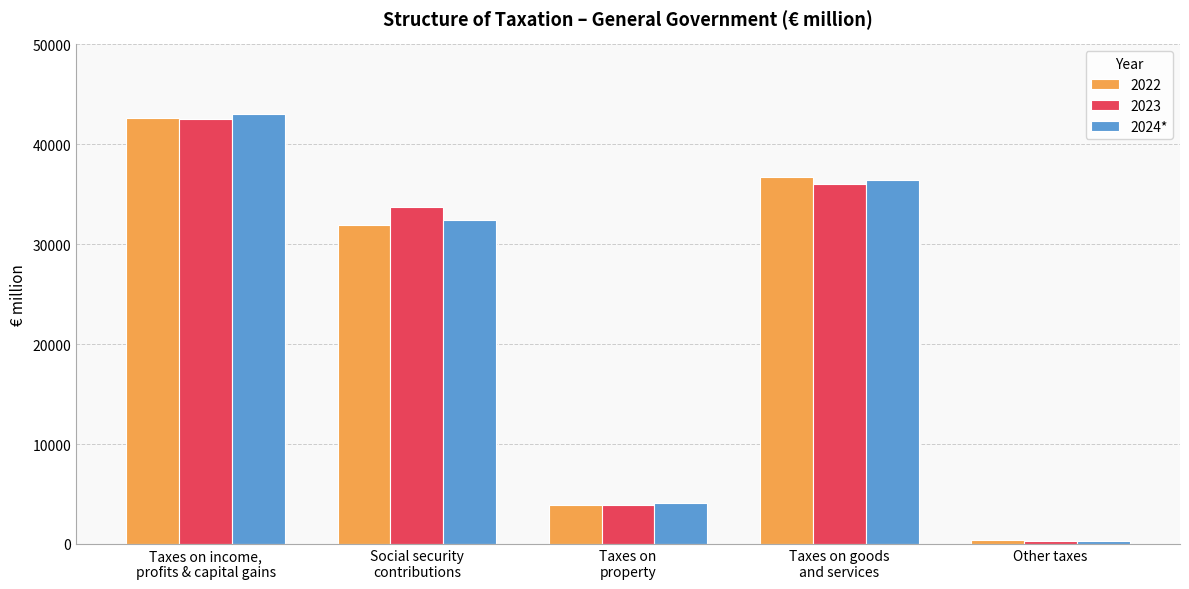

What position from the left is Other taxes?

5